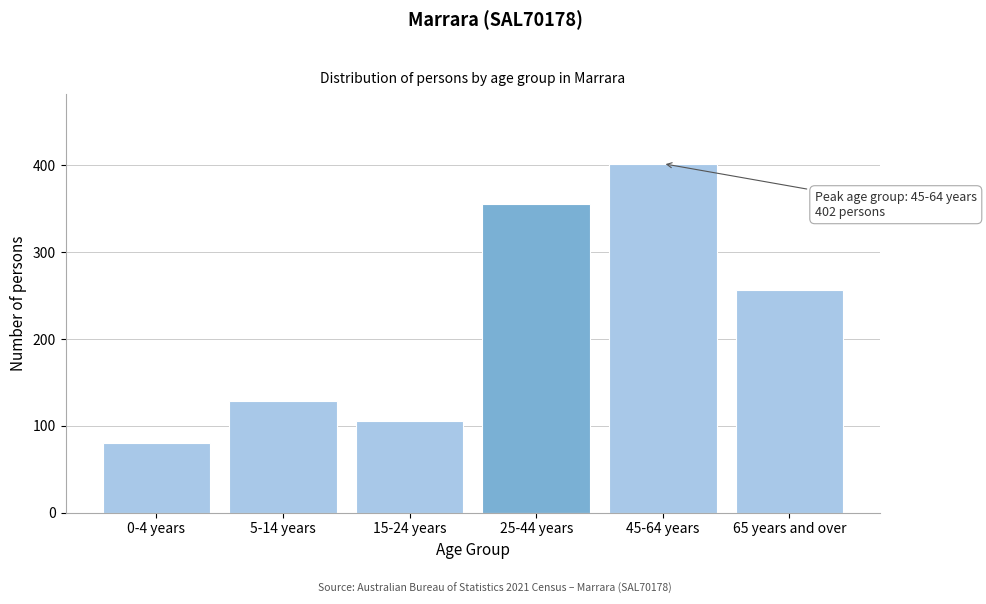

Reading left to right, extract all data points from this chart.

80	128	106	355	402	256